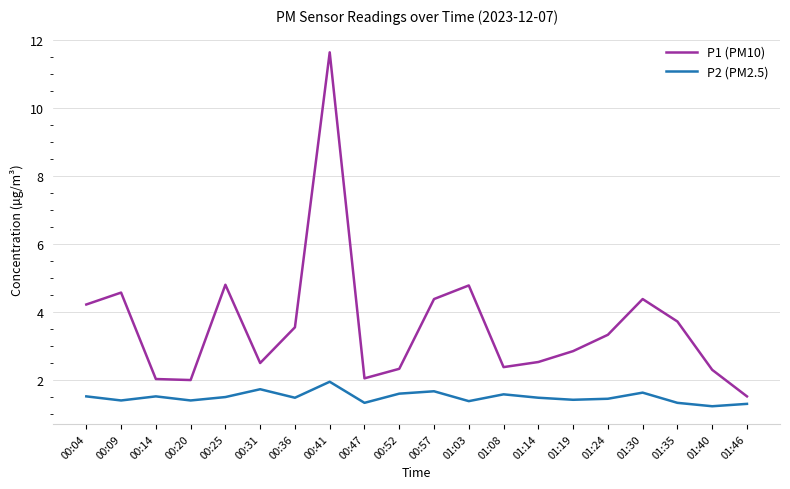

True or false: P1 (PM10) has a value of 4.0 at 00:52.

False